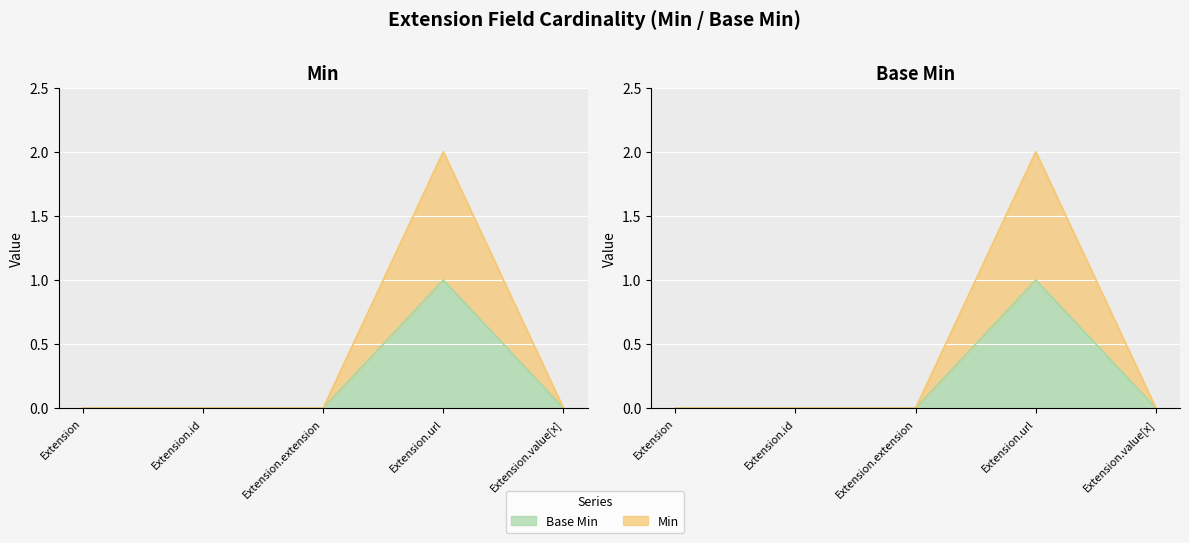

Reading right to left, transcribe all the data shown in this chart.

Base Min: 0	1	0	0	0
Min: 0	2	0	0	0